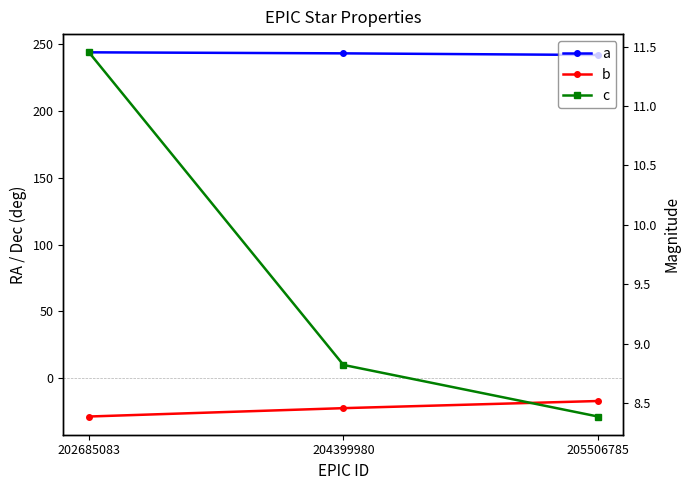

How many lines are shown in the chart?

3